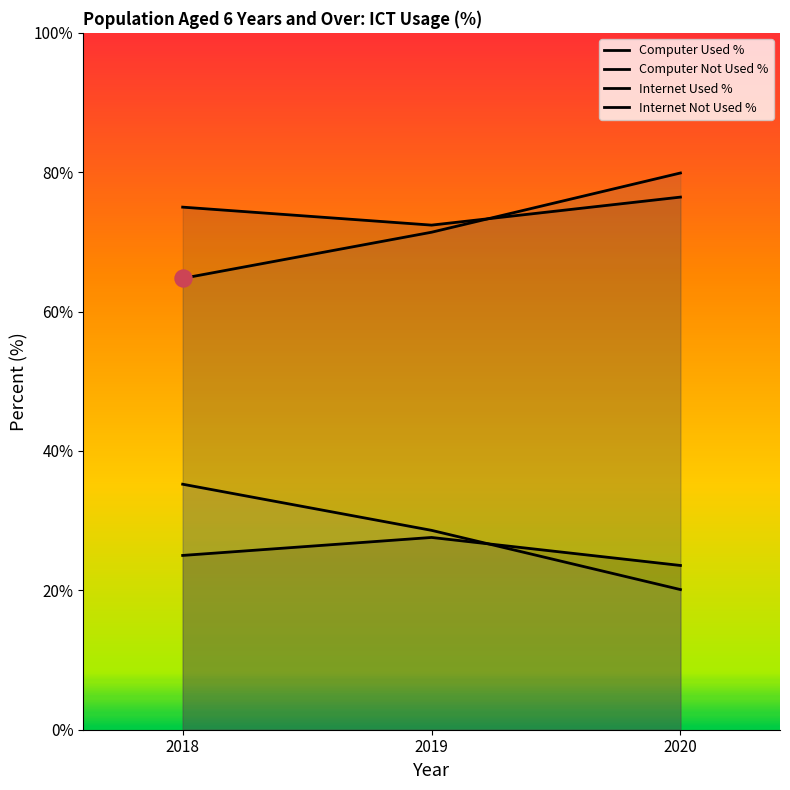

Which series has the largest total across all categories?

Computer Not Used %